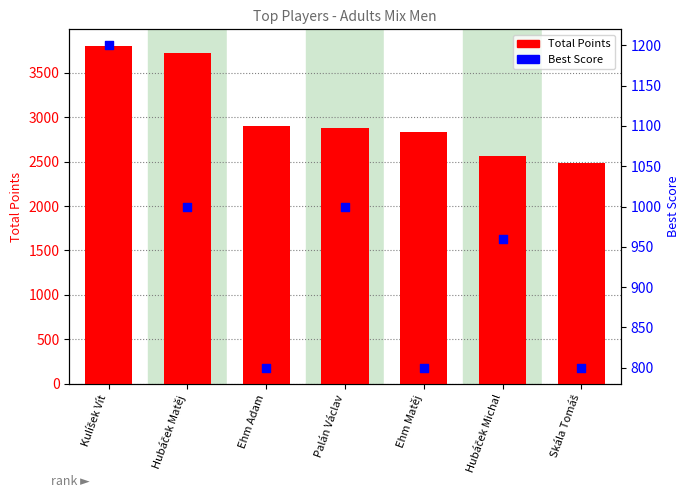

At which category is the sum across all series the highest?

Kulíšek Vít